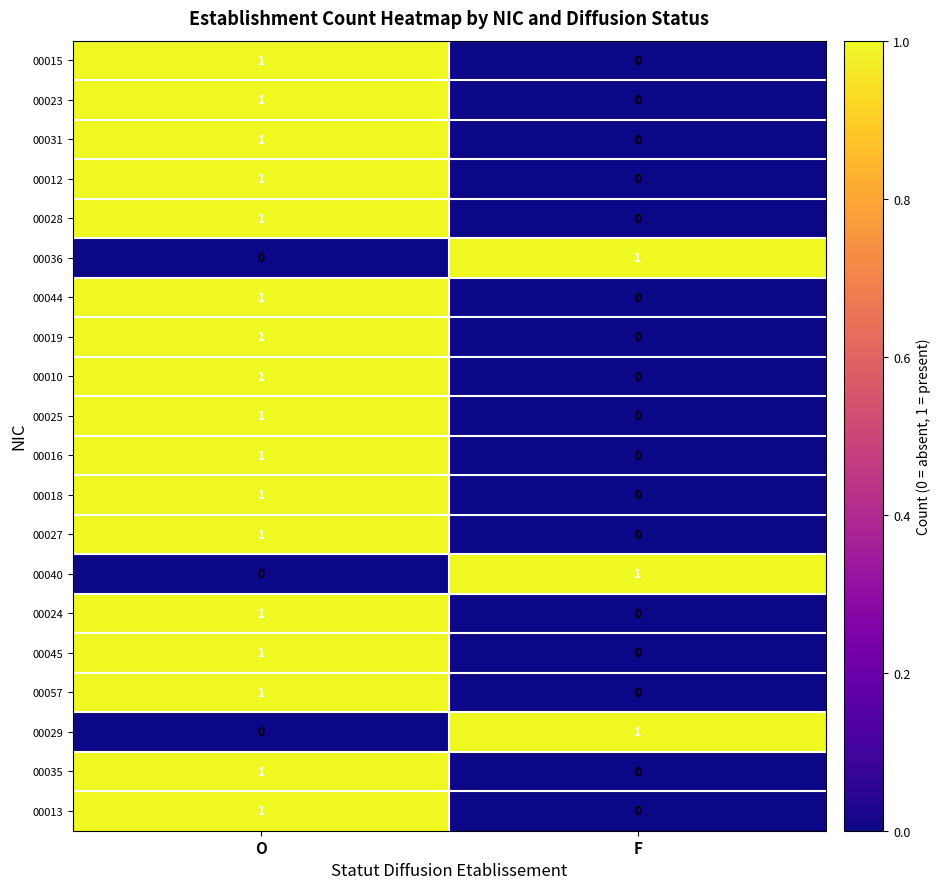

Which category has the highest value in the 00036 series?

F